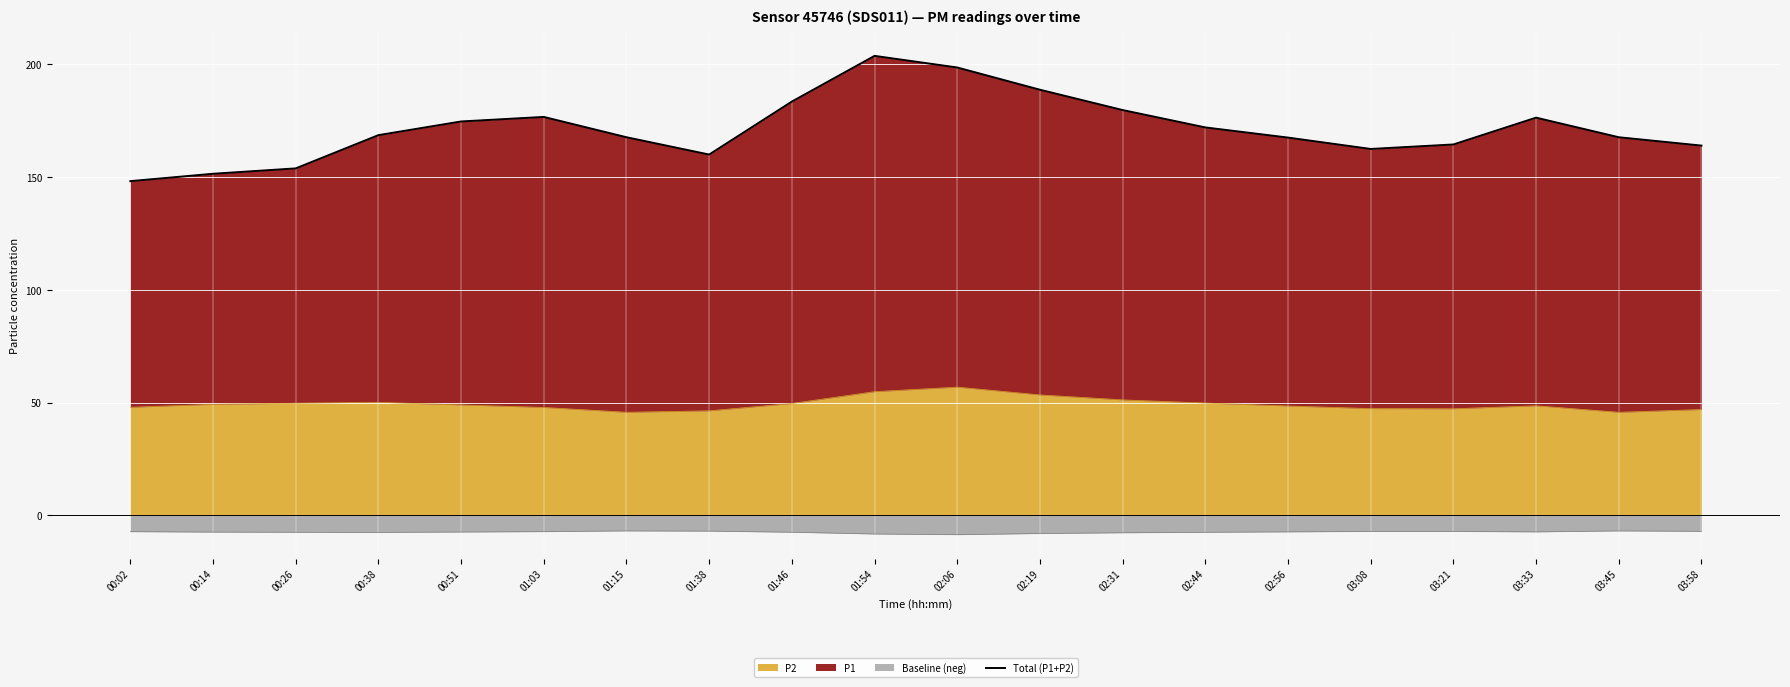

What is the change in value from 02:44 to 03:45?

-4.3